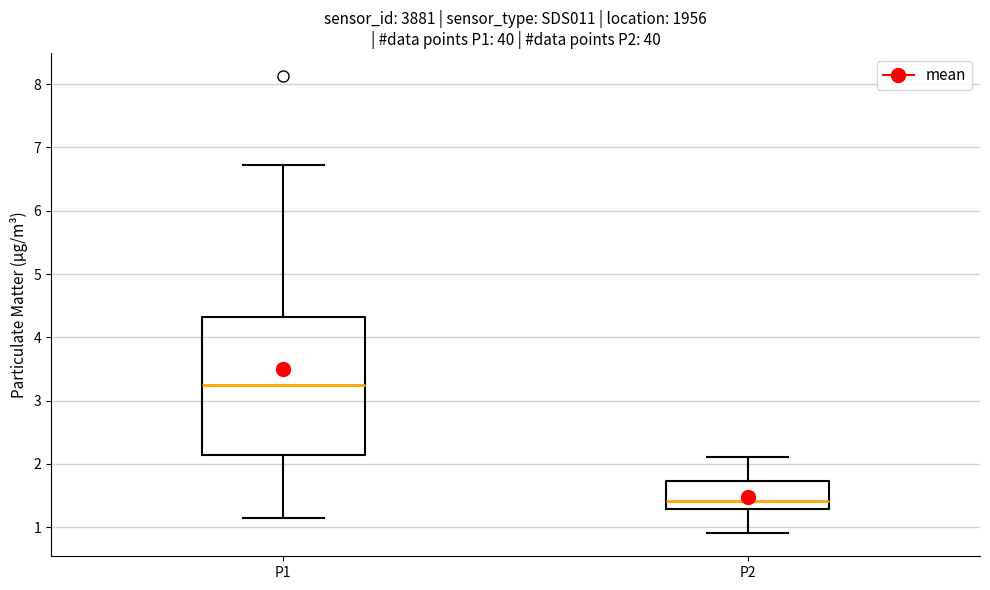

Reading left to right, transcribe this box plot: for each box, give where its median line is, the range the box spans, and where its two whiskers end, as read against the y-axis. The values are not printed on the chart, so give them approximately, as read against the axis.

P1: median 3.3, box 2.1 to 4.3, whiskers 1.2 to 6.7
P2: median 1.4, box 1.3 to 1.7, whiskers 0.9 to 2.1